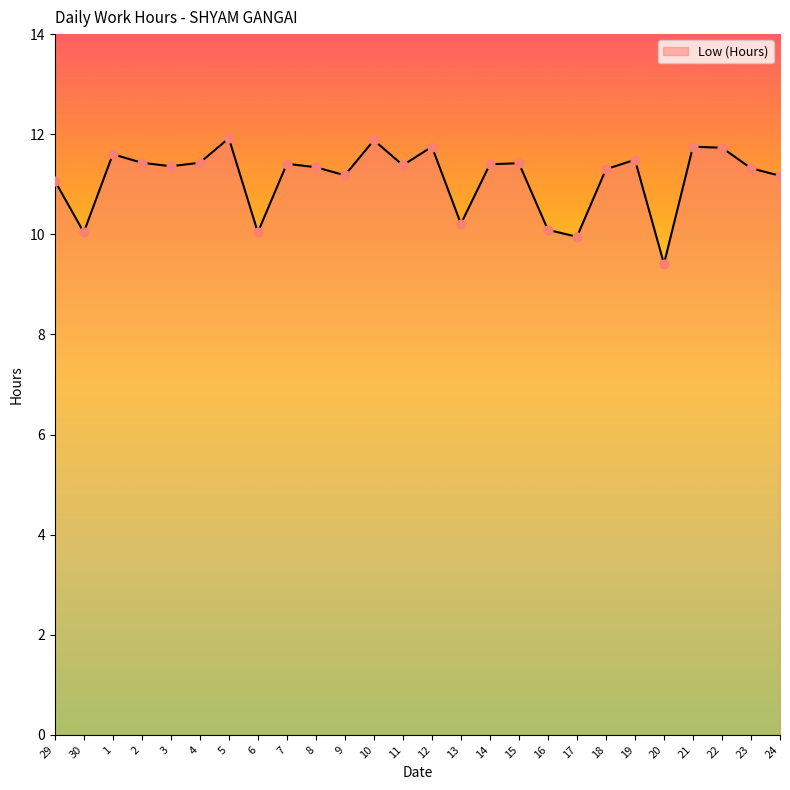

Between 22 and 19, which is larger?

22